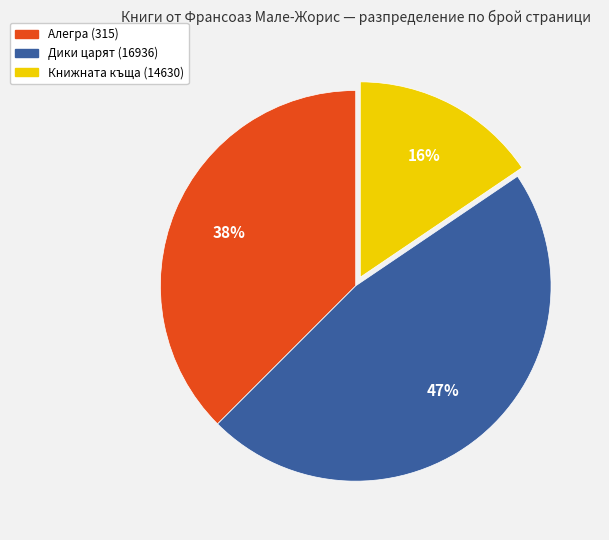

Rank the categories by value from highest to lowest.

Дики царят (16936), Алегра (315), Книжната къща (14630)